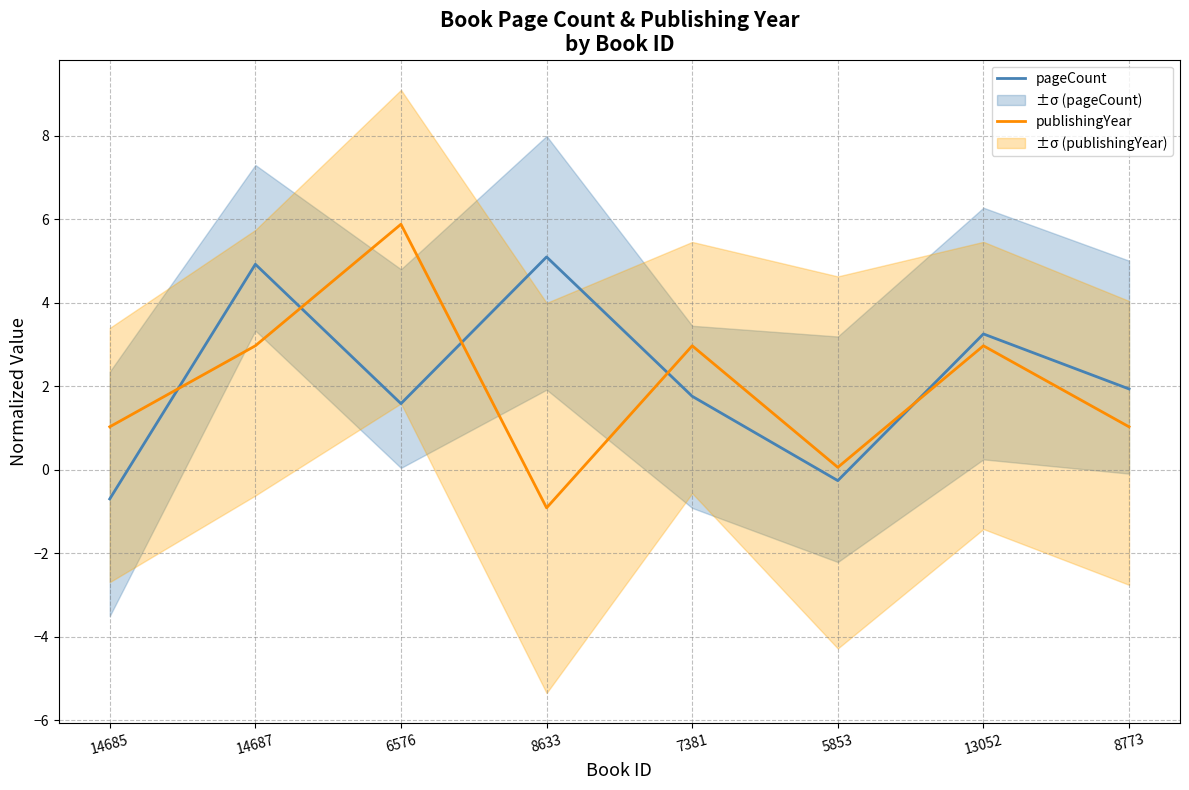

What is the average value of the publishingYear series?

2.0